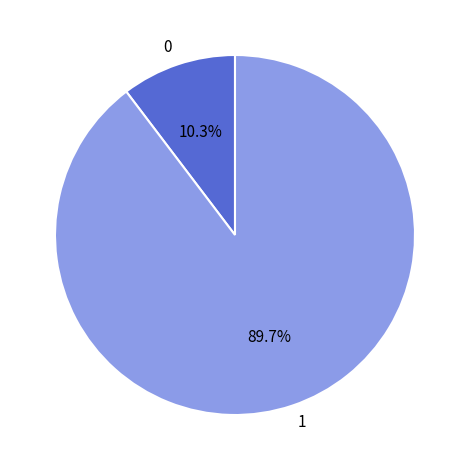

Count the number of slices in the pie.

2